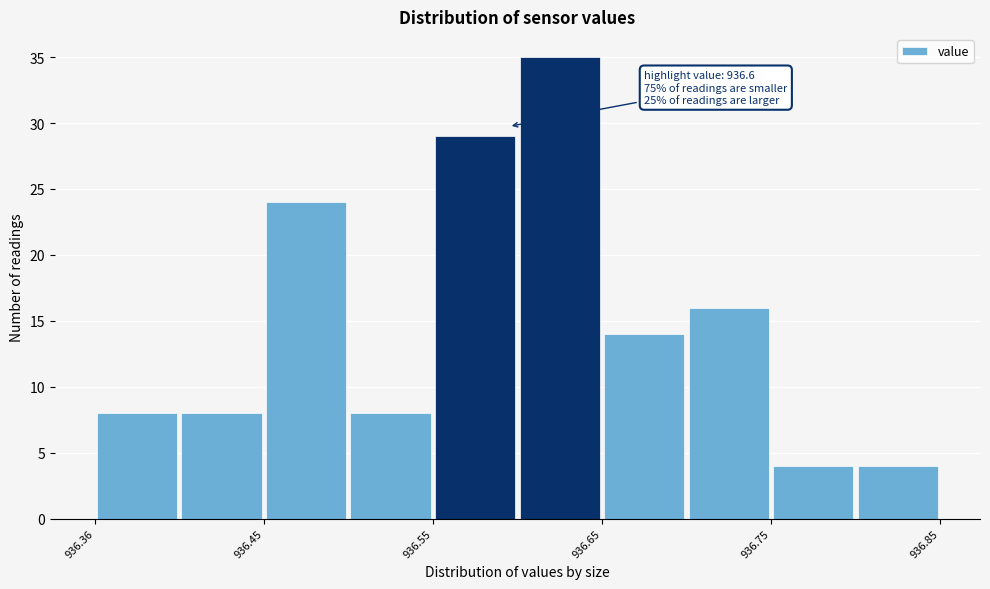

Which range on the x-axis has the tallest bar?

936.605 to 936.655